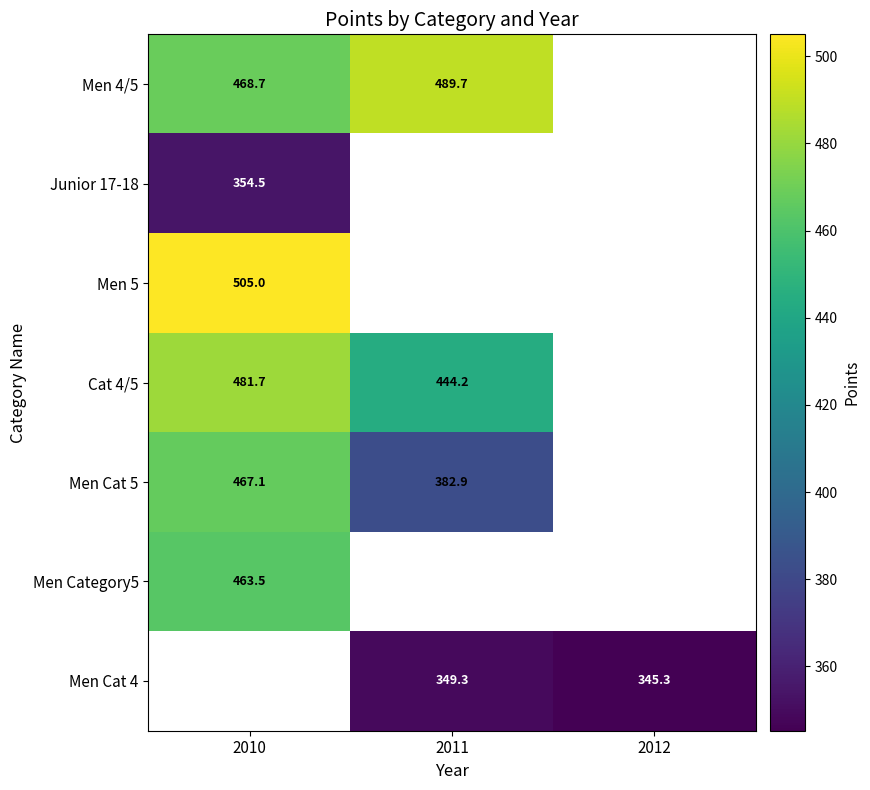

Is it true that Cat 4/5 equals 854.5 at 2010?

False